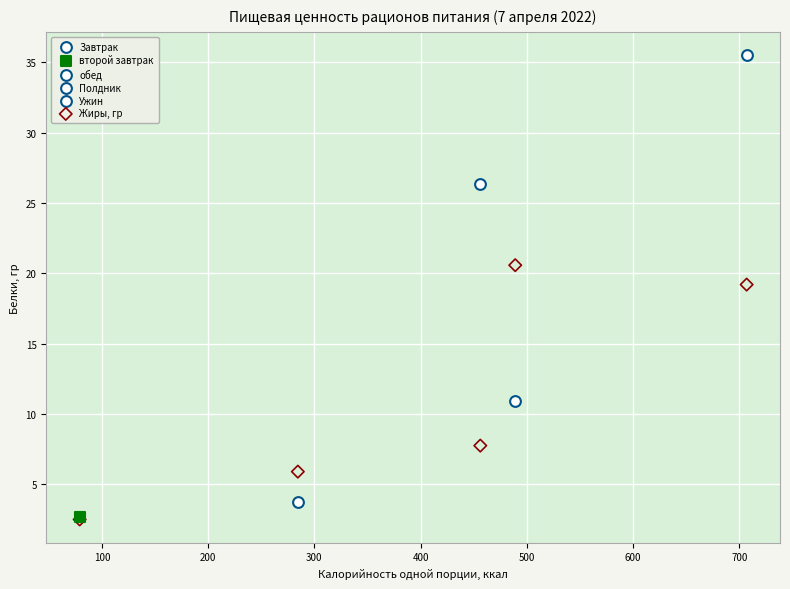

What are all the series names shown in the legend?

Завтрак, второй завтрак, обед, Полдник, Ужин, Жиры, гр